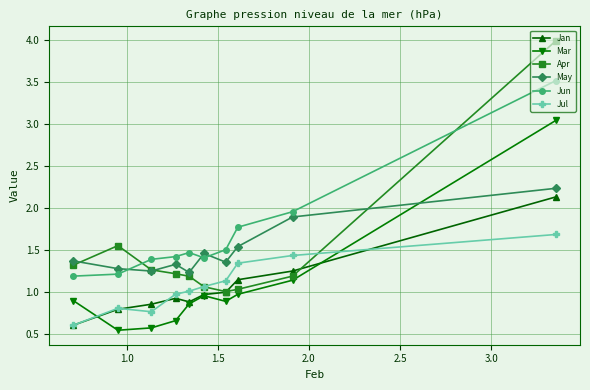

Which series ends up on top after the final intersection of Jan and Mar?

Mar